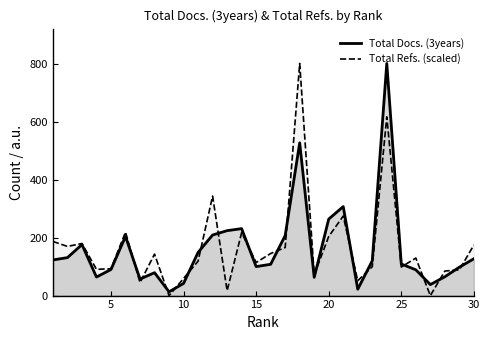

The Total Refs. (scaled) series shows 121.7 at 30. True or false?

False